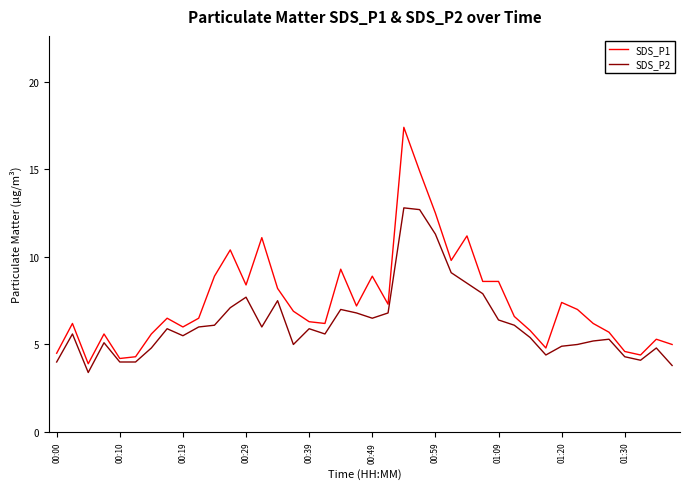

Does the chart display data point markers on the line(s)?

No